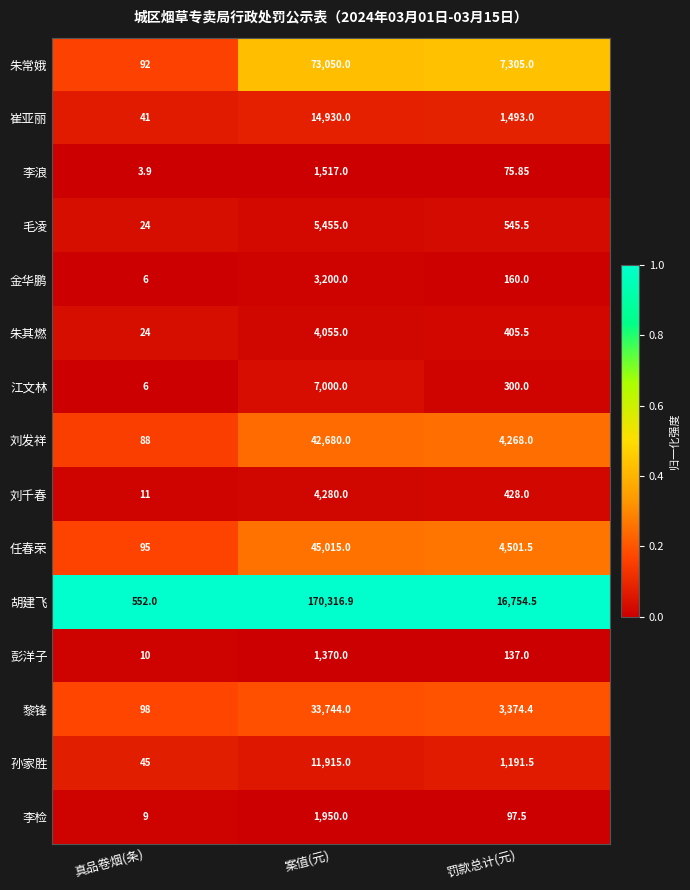

Where does the 朱常娥 series first go above 7305?

案值(元)